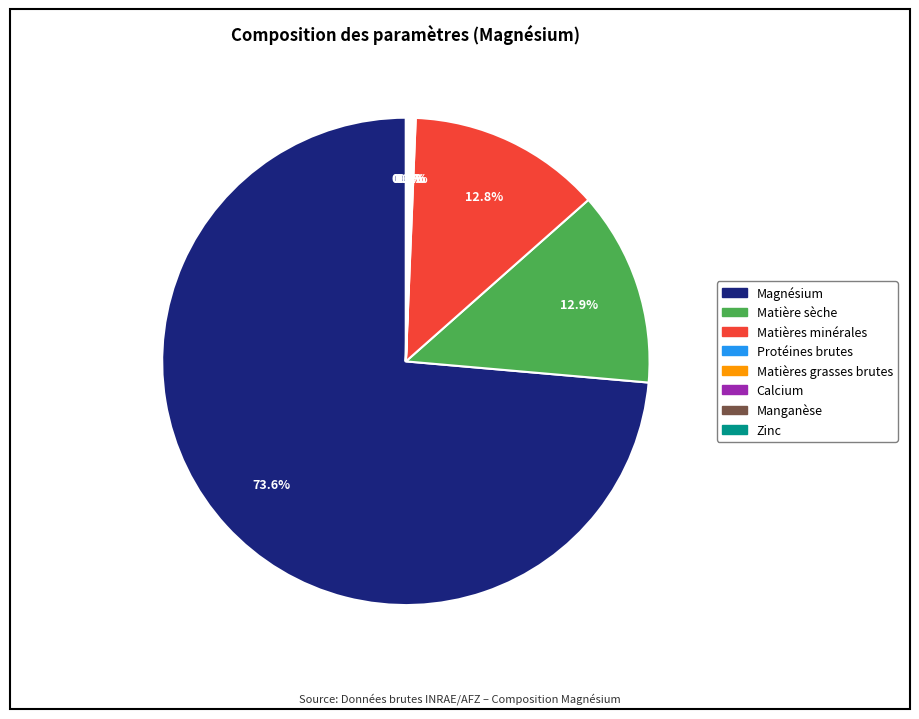

Does any single category account for the majority?

Yes